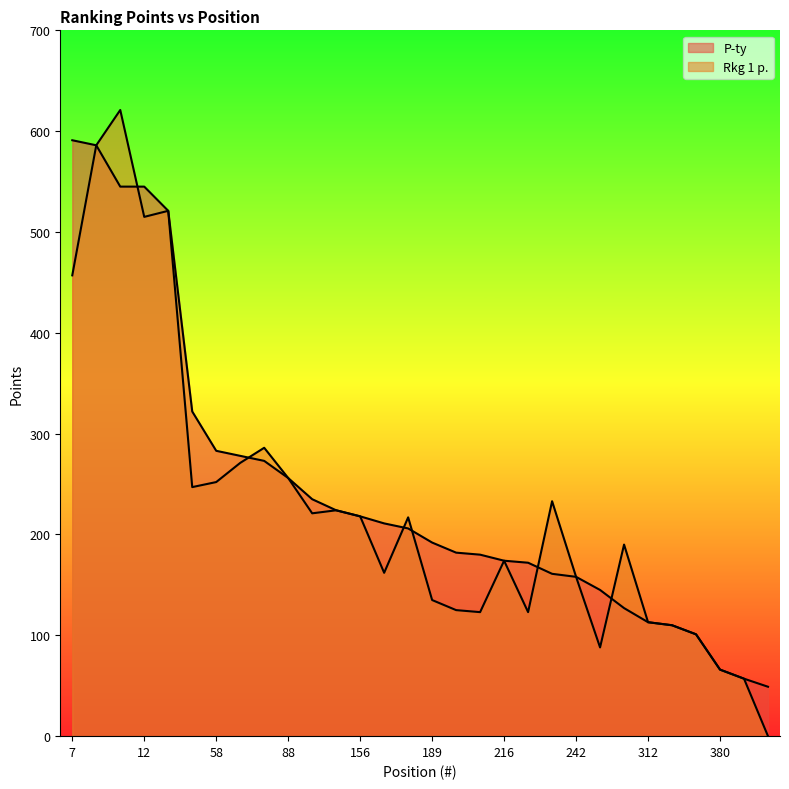

The value of P-ty at 156 is 218. True or false?

True